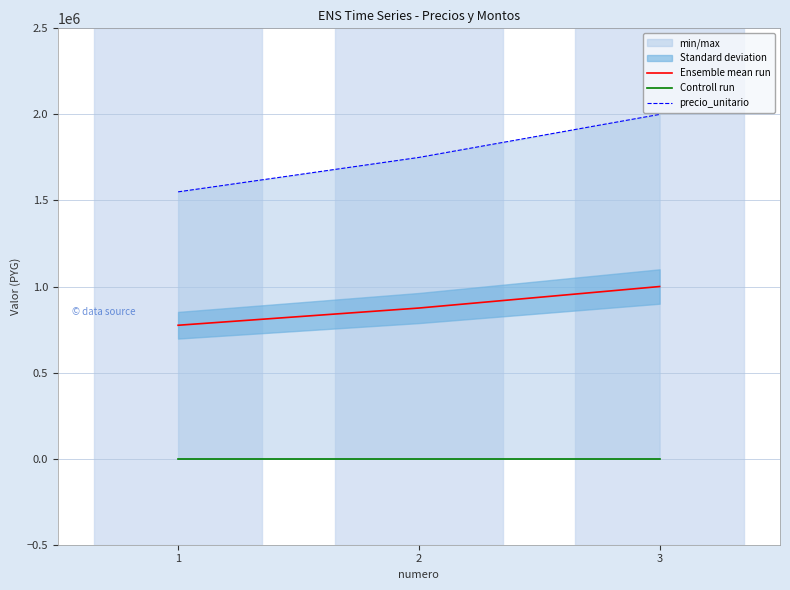

Between 1 and 2, which is larger?

2